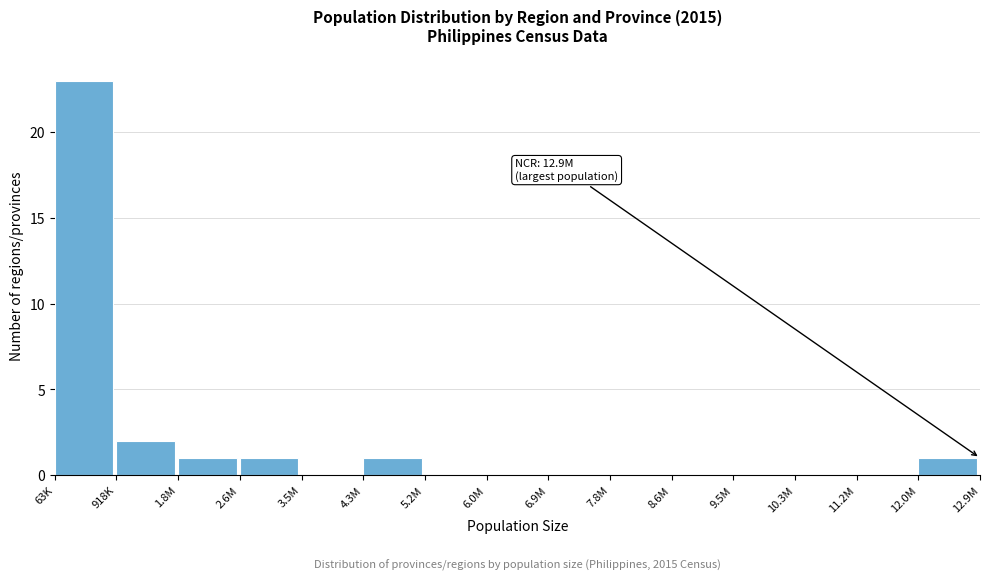

Reading left to right, list all the values displayed in this chart.

63K=23	918K=2	1.8M=1	2.6M=1	3.5M=0	4.3M=1	5.2M=0	6.0M=0	6.9M=0	7.8M=0	8.6M=0	9.5M=0	10.3M=0	11.2M=0	12.0M=1